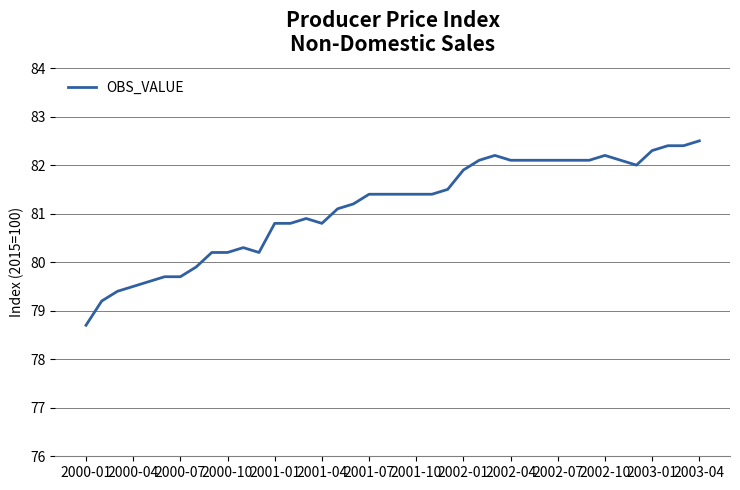

How many values are below 81?

16